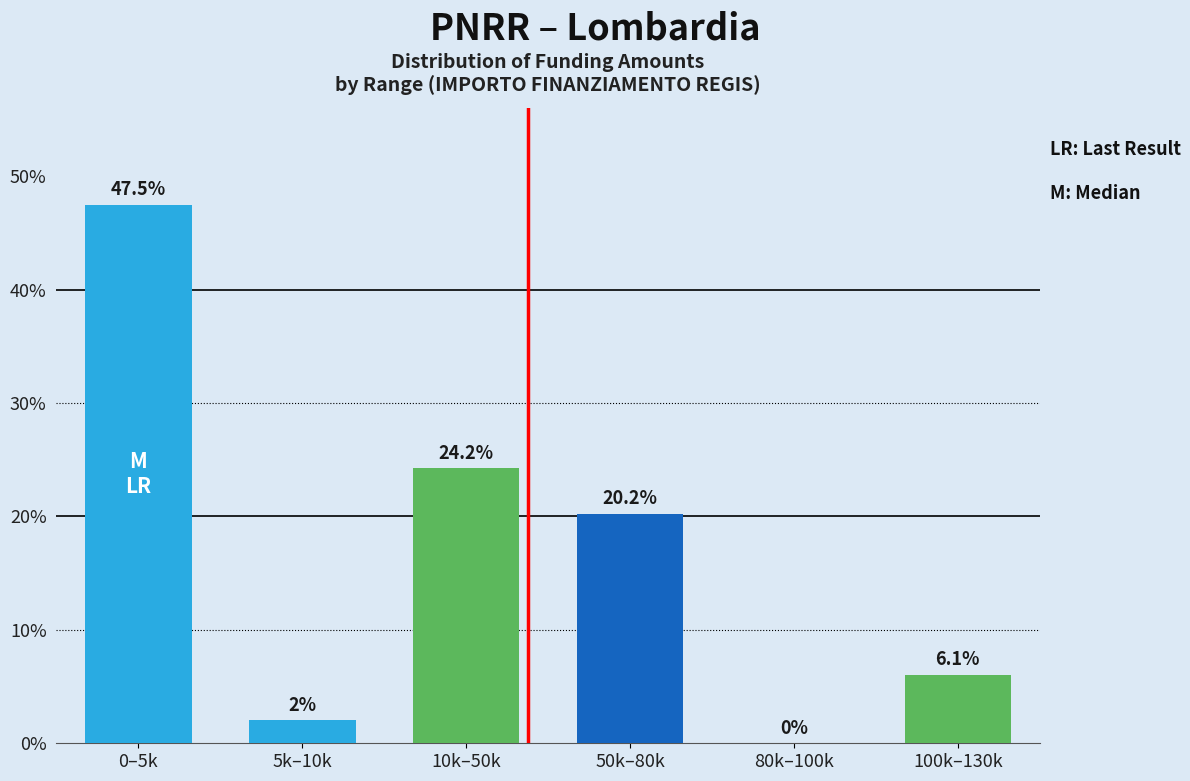

Reading left to right, transcribe all the data shown in this chart.

0–5k=47.5	5k–10k=2.0	10k–50k=24.2	50k–80k=20.2	80k–100k=0.0	100k–130k=6.1